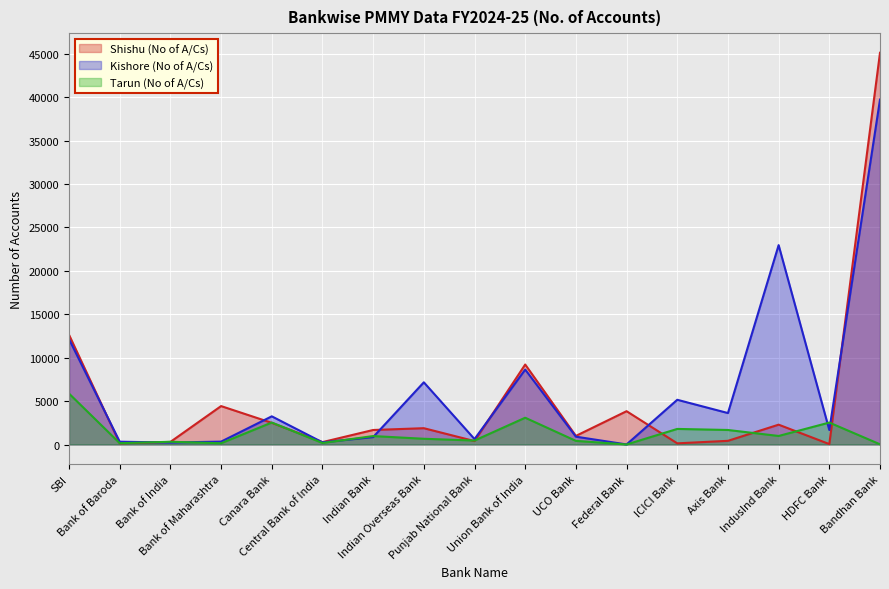

What is the difference between the maximum and minimum values in the Kishore (No of A/Cs) series?

39723